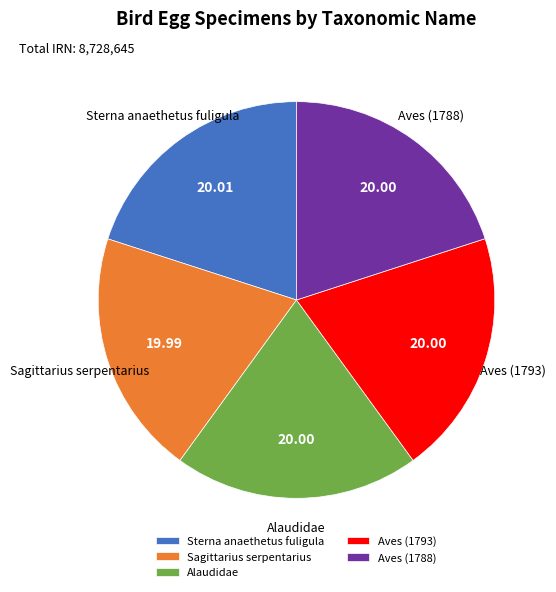

Combined, do Alaudidae and Sterna anaethetus fuligula account for over 50%?

No